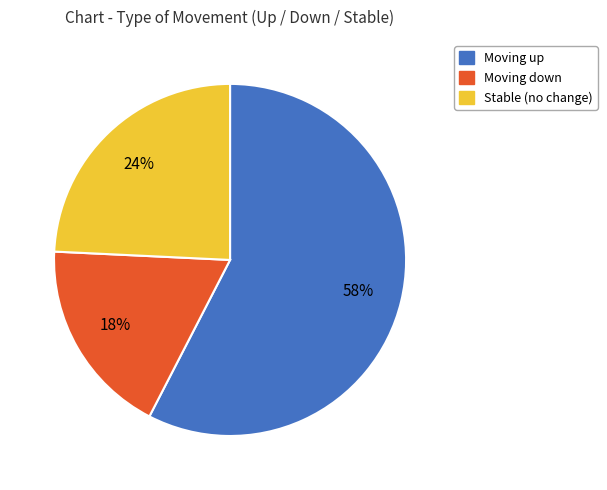

Which category accounts for the majority?

Moving up